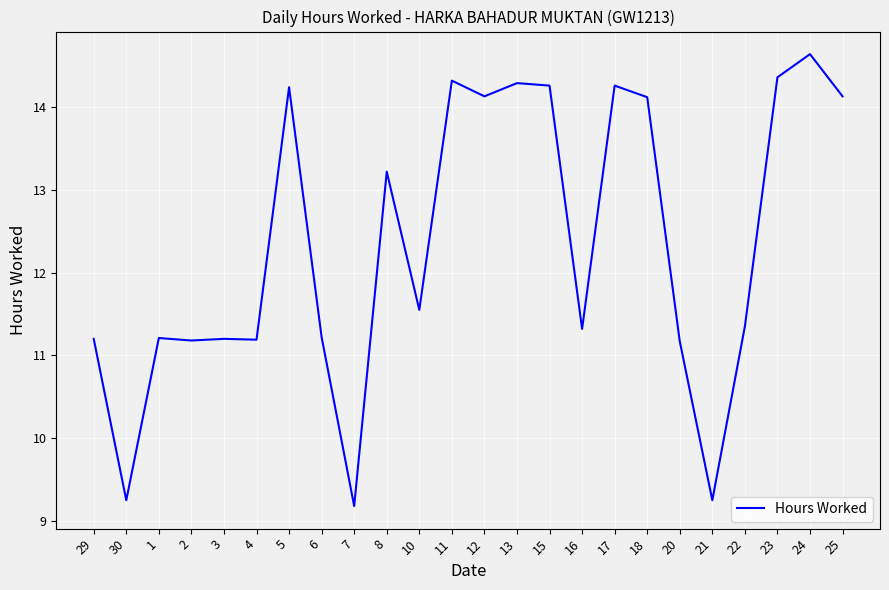

What position from the left is 3?

5